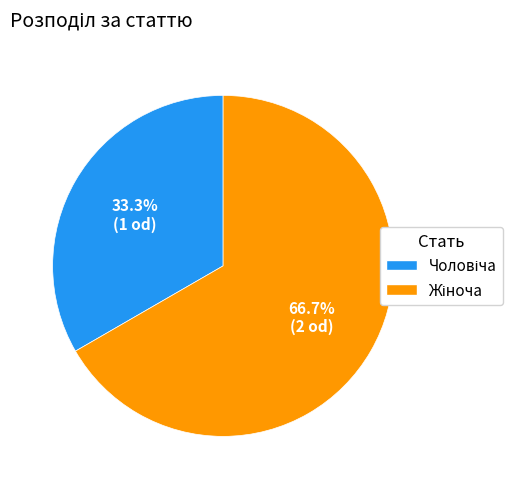

Is there any slice that represents more than half of the pie?

Yes